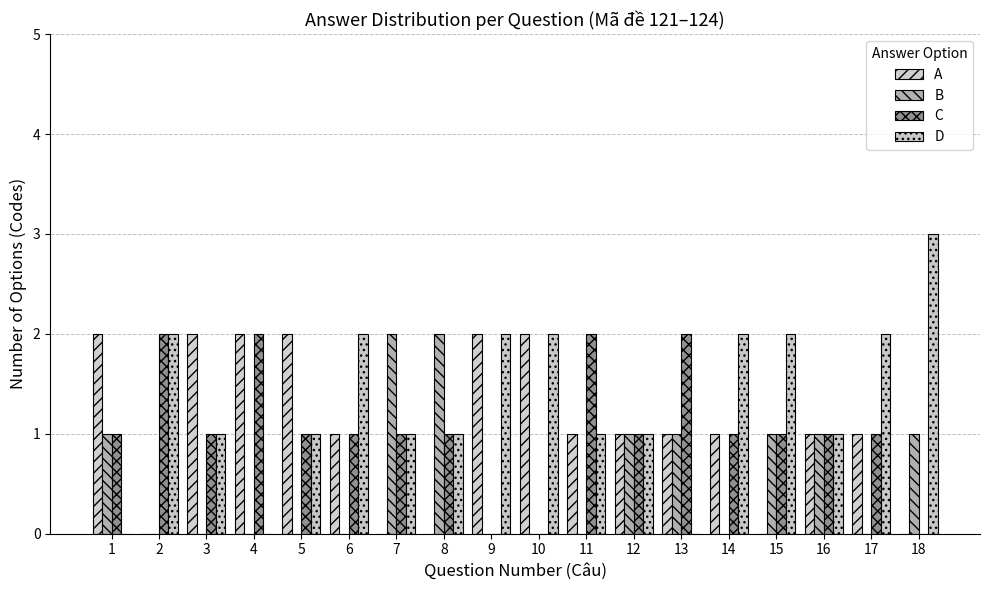

Is the value of A at 4 greater than the value of B at 8?

No